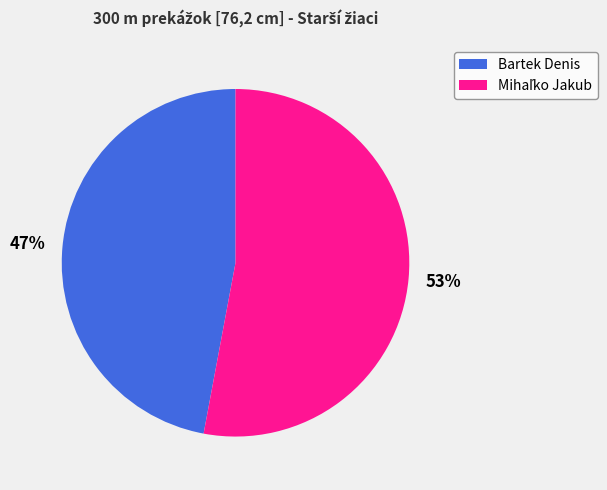

Does any single category account for the majority?

Yes